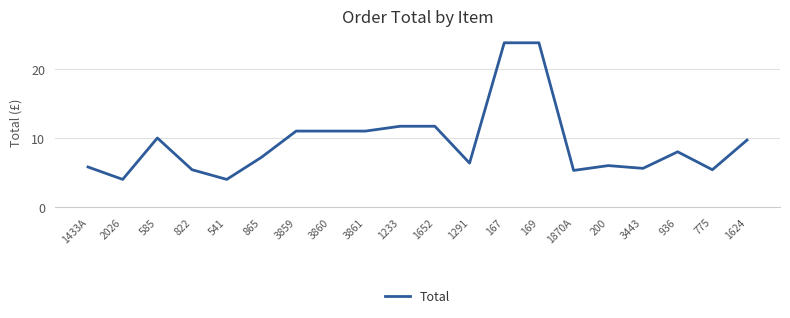

What is the difference between the maximum and minimum values?

19.8